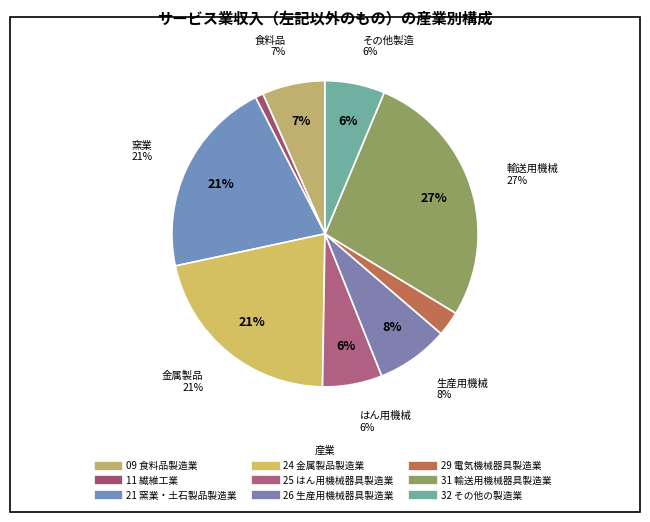

What is the smallest slice in the pie chart?

11 繊維工業